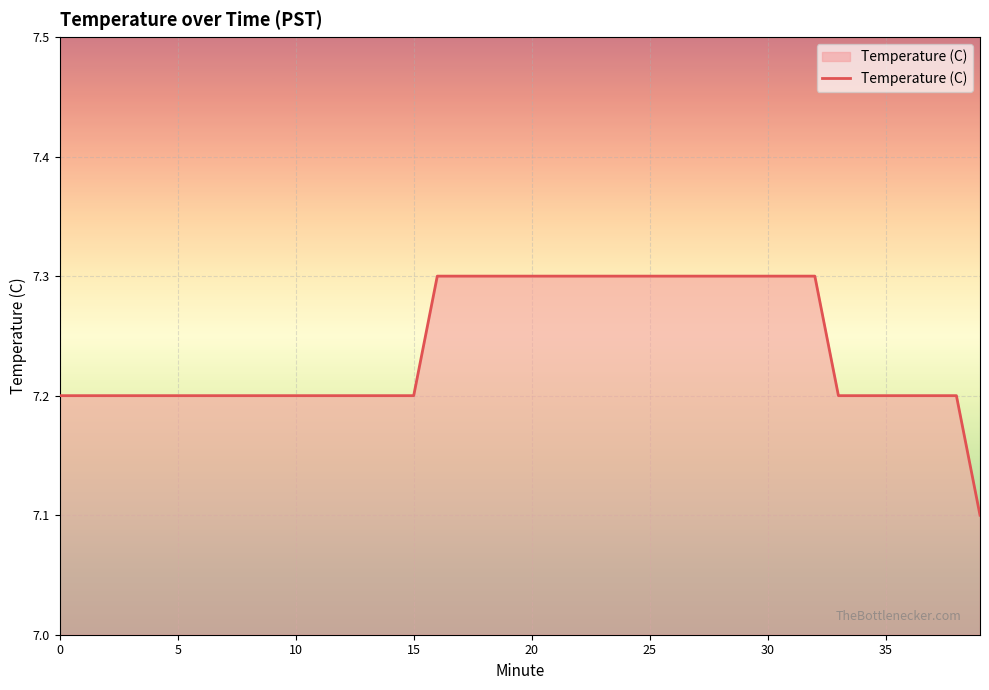

What is the maximum value shown in the chart?

7.3